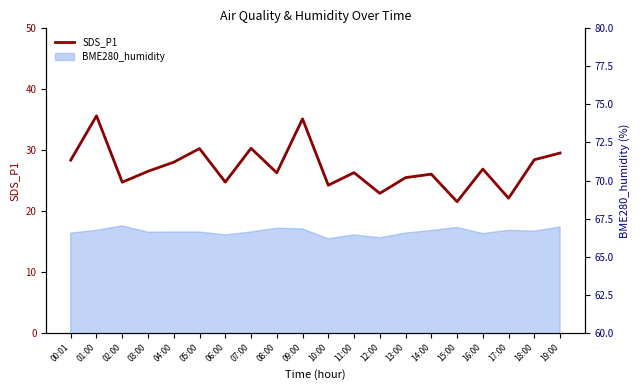

What is the difference between the maximum and minimum values?

14.1